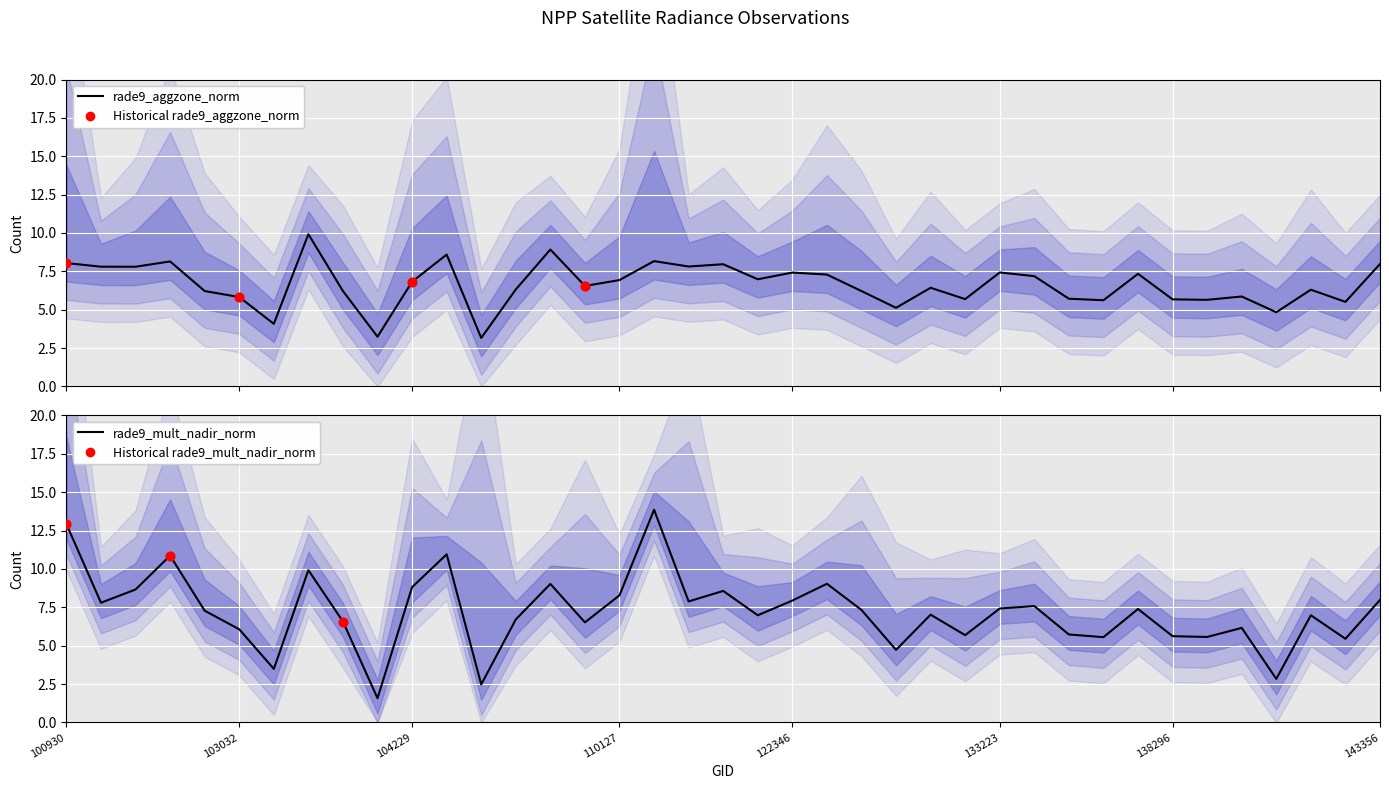

At how many categories does at least one series exceed 5?

35